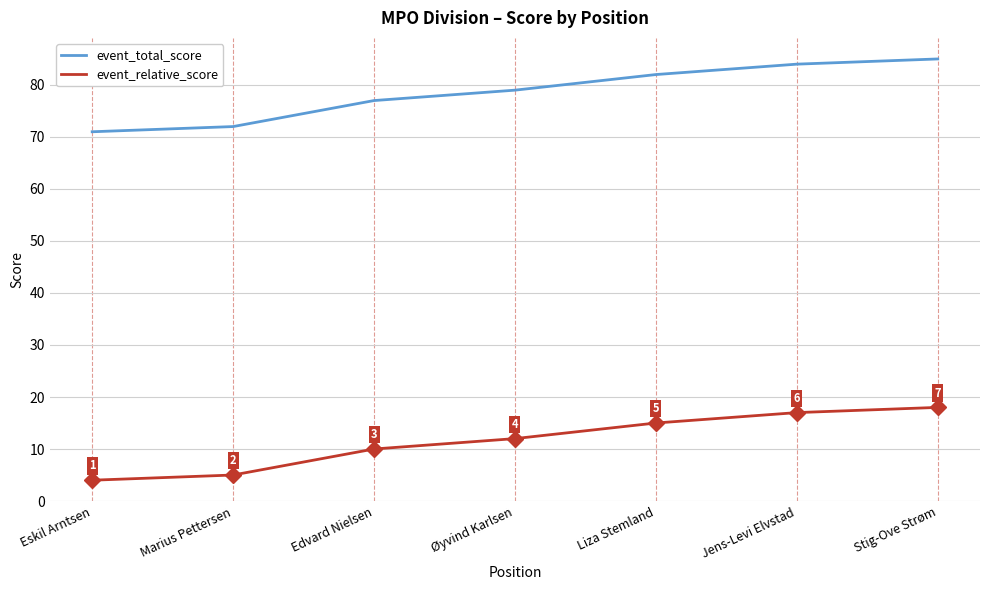

What position from the left is Stig-Ove Strøm?

7